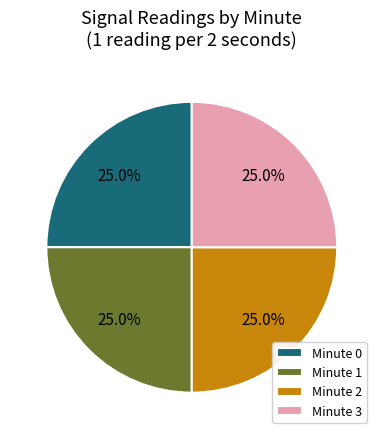

To the nearest percent, what is the average slice percentage?

25%